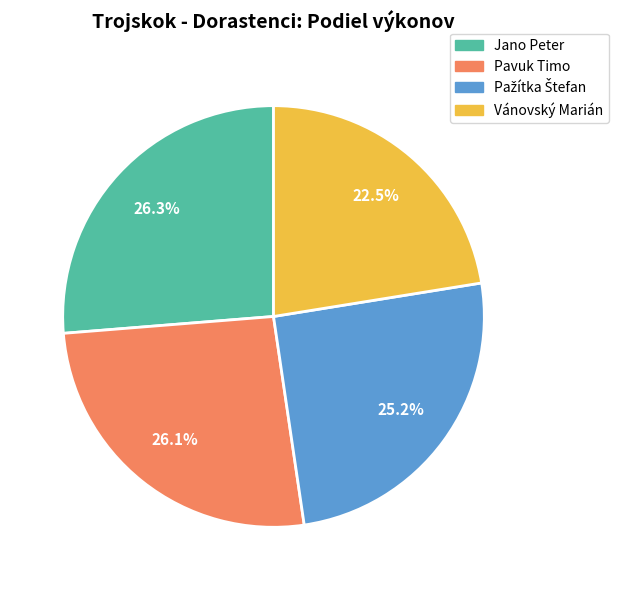

What portion of the pie excludes Pavuk Timo?

73.9%